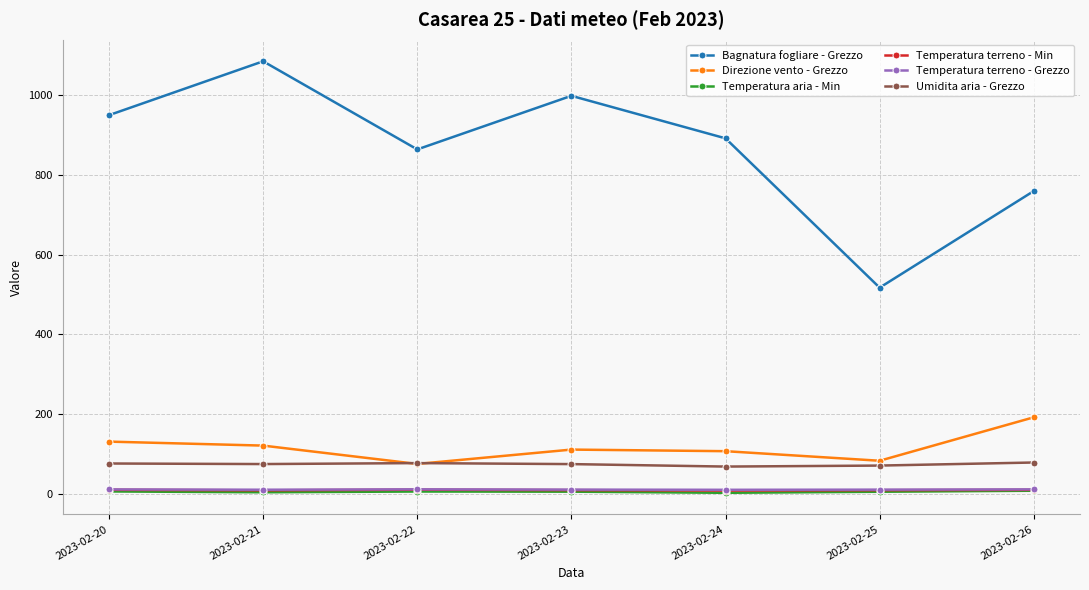

What is the sum of the Temperatura terreno - Grezzo values at 2023-02-26 and 2023-02-20?

22.3